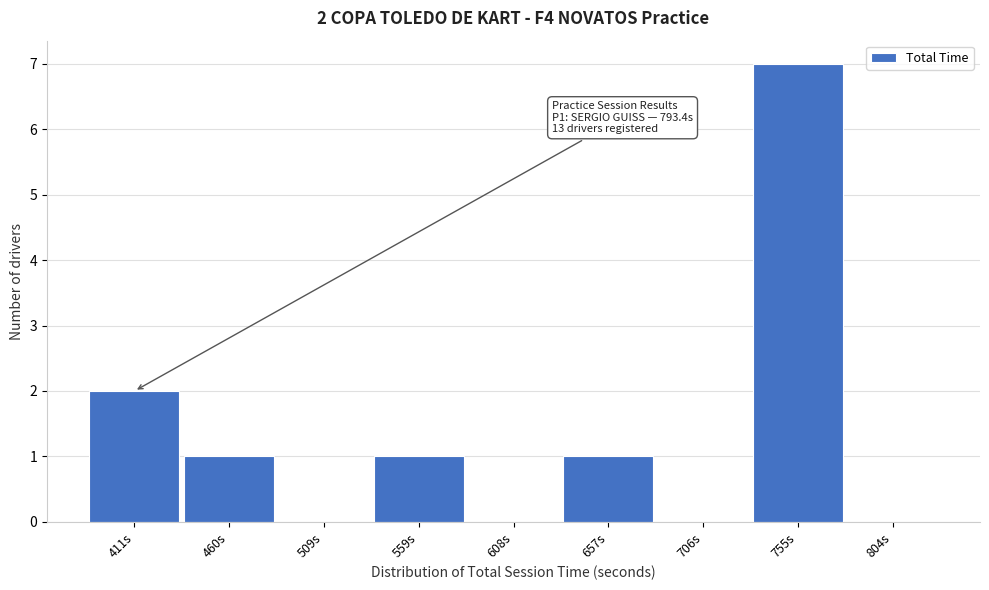

Reading left to right, what are all the values shown in this chart?

411s=2	460s=1	509s=0	559s=1	608s=0	657s=1	706s=0	755s=7	804s=0